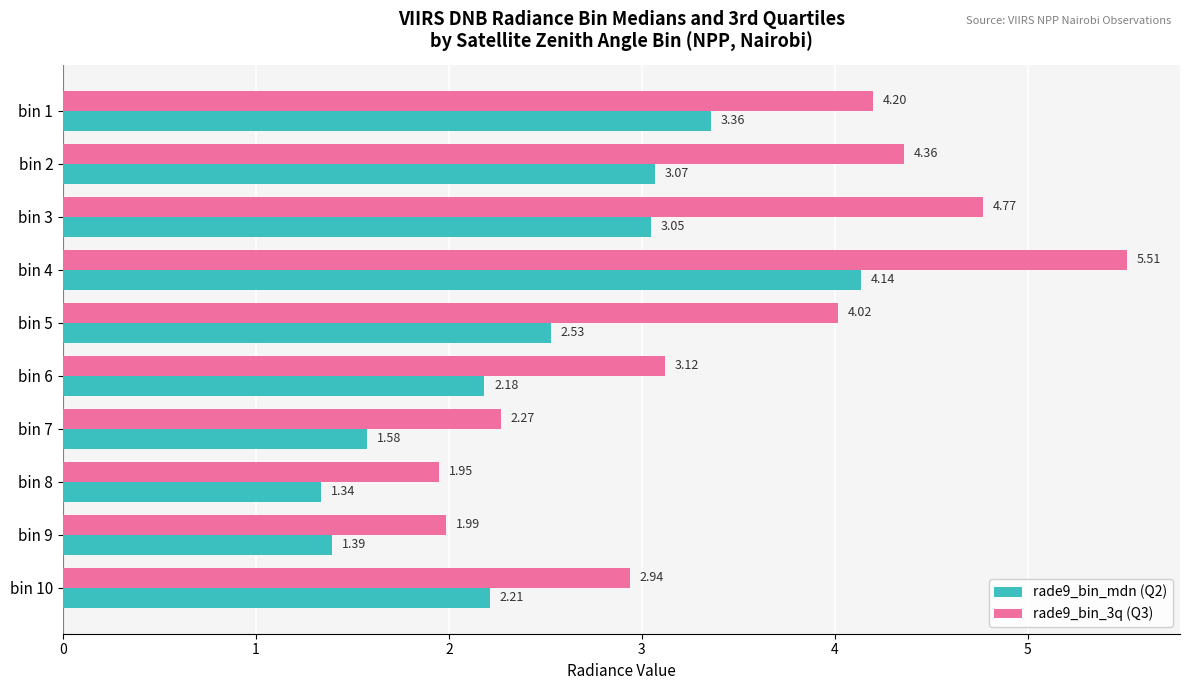

Which series has the largest total across all categories?

rade9_bin_3q (Q3)